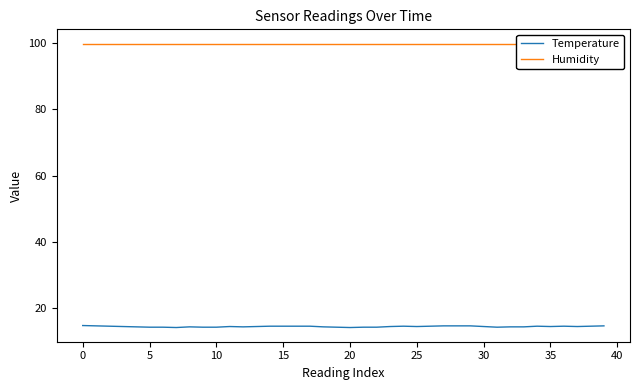

True or false: Temperature and Humidity cross at least once.

False